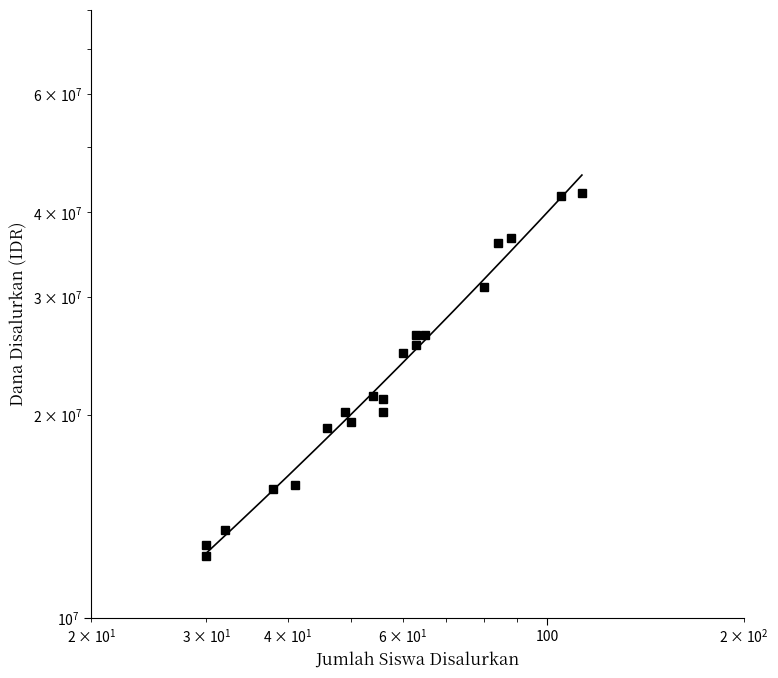

How many interior local valleys (lower than both neighbors) does the data have?

3